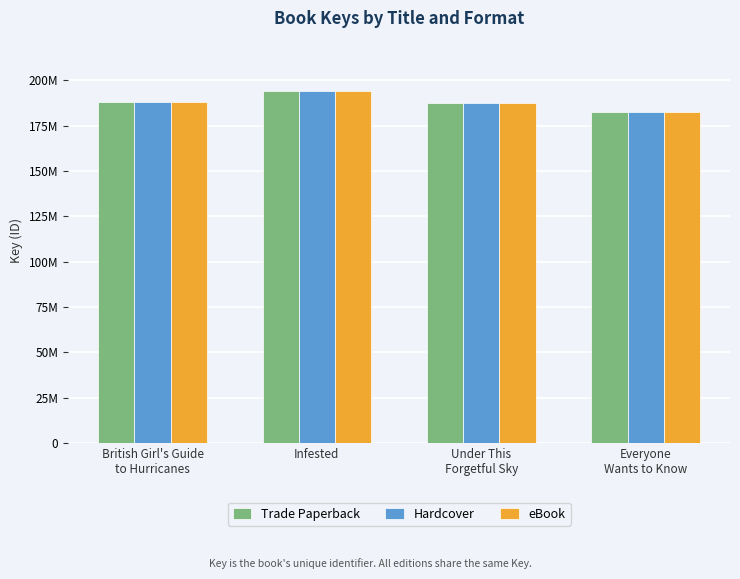

List the series in order of their peak value, highest first.

Trade Paperback, Hardcover, eBook